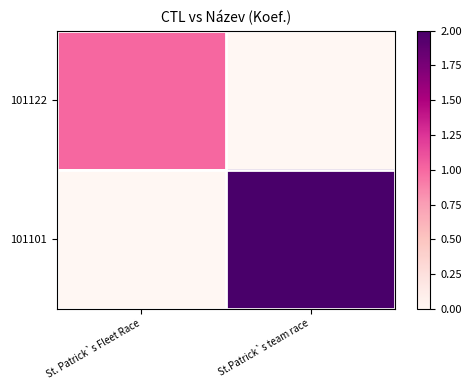

Count the number of data series in this chart.

2